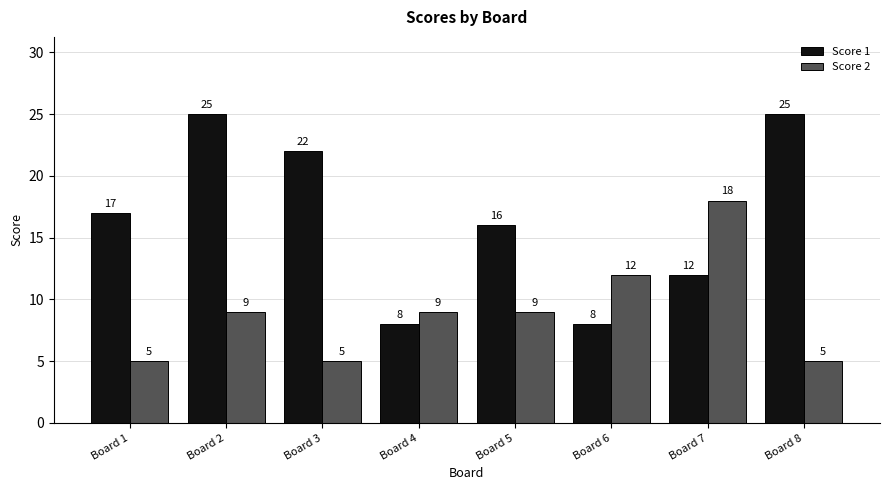

Is it true that Score 1 equals 9 at Board 3?

False